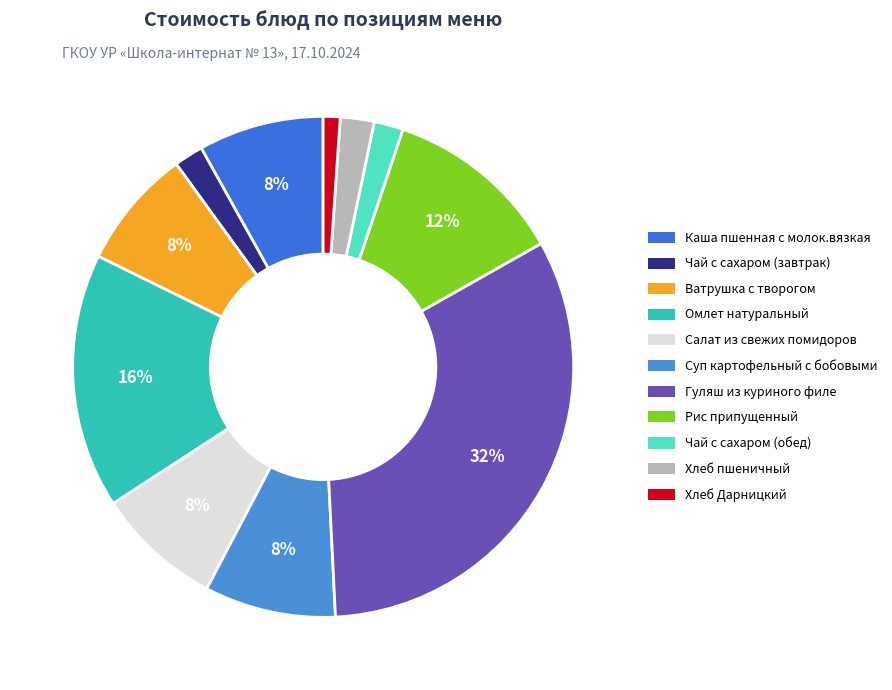

Is it true that Омлет натуральный is 16% of the pie?

True